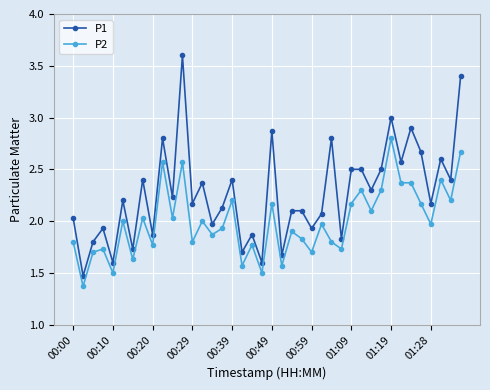

Which series has the largest total across all categories?

P1